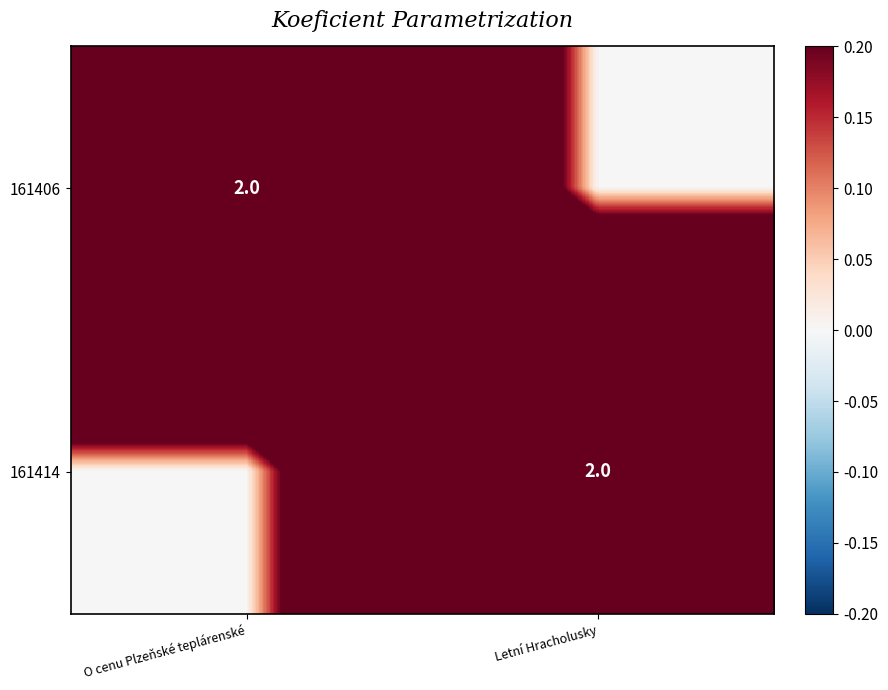

How many data points in 161406 are less than 2?

1